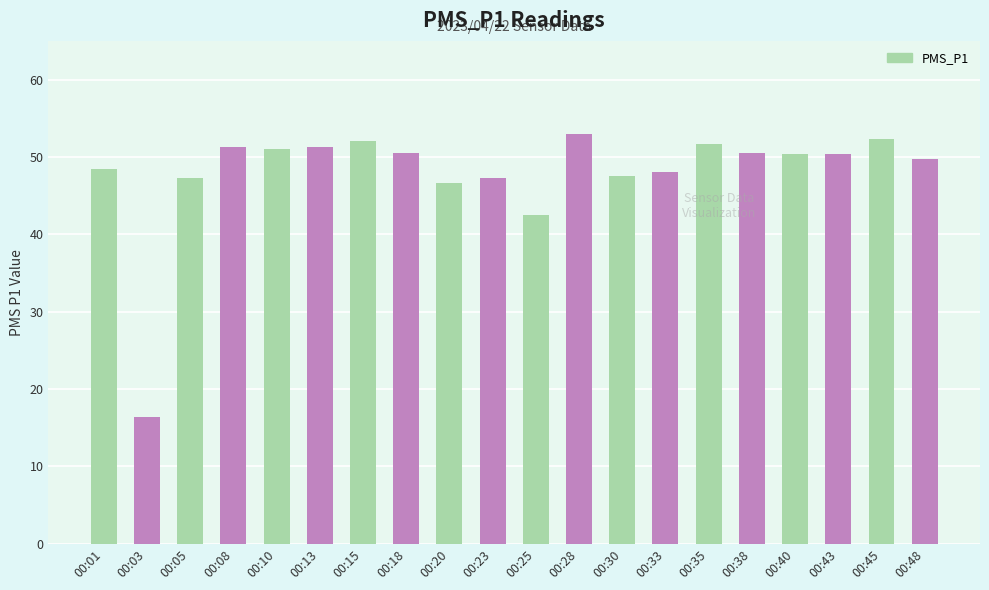

The chart shows a value of 52.0 at 00:15. True or false?

True